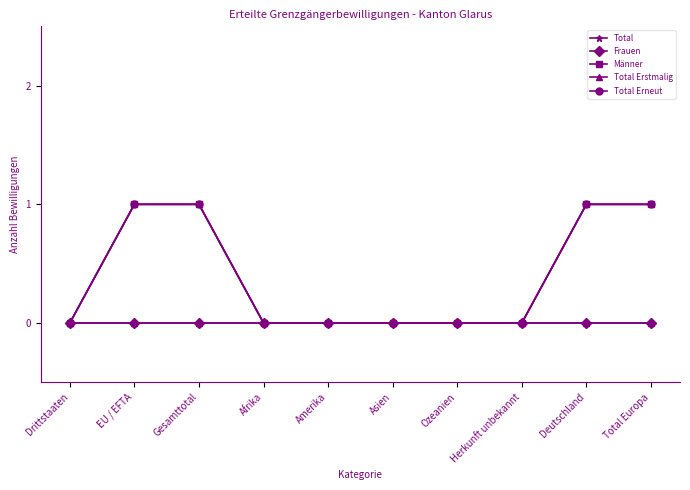

Is this an area chart (filled region under the line)?

No